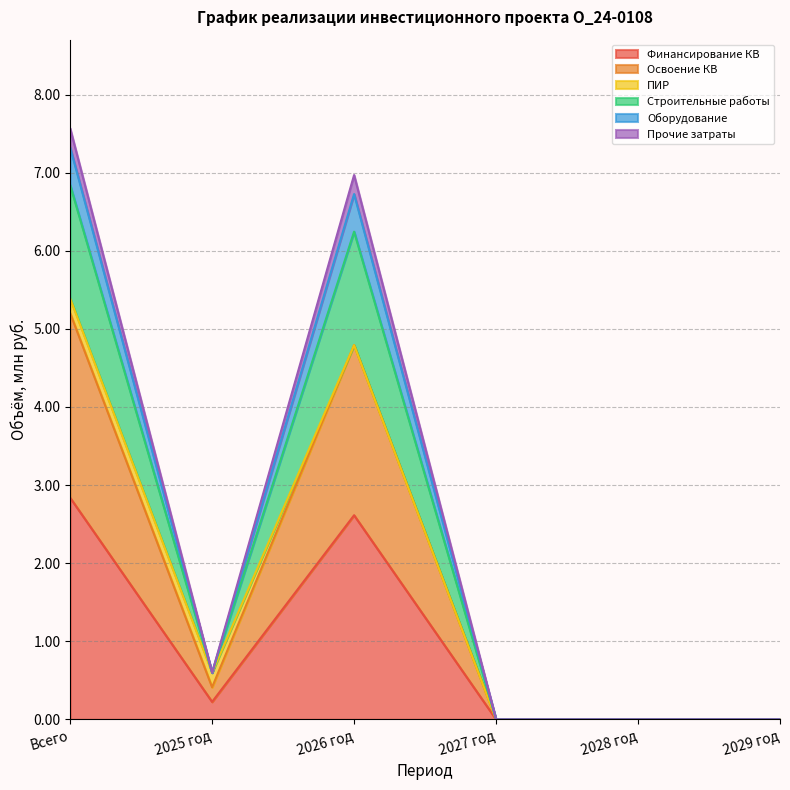

Where is the first local minimum for Финансирование КВ?

2025 год